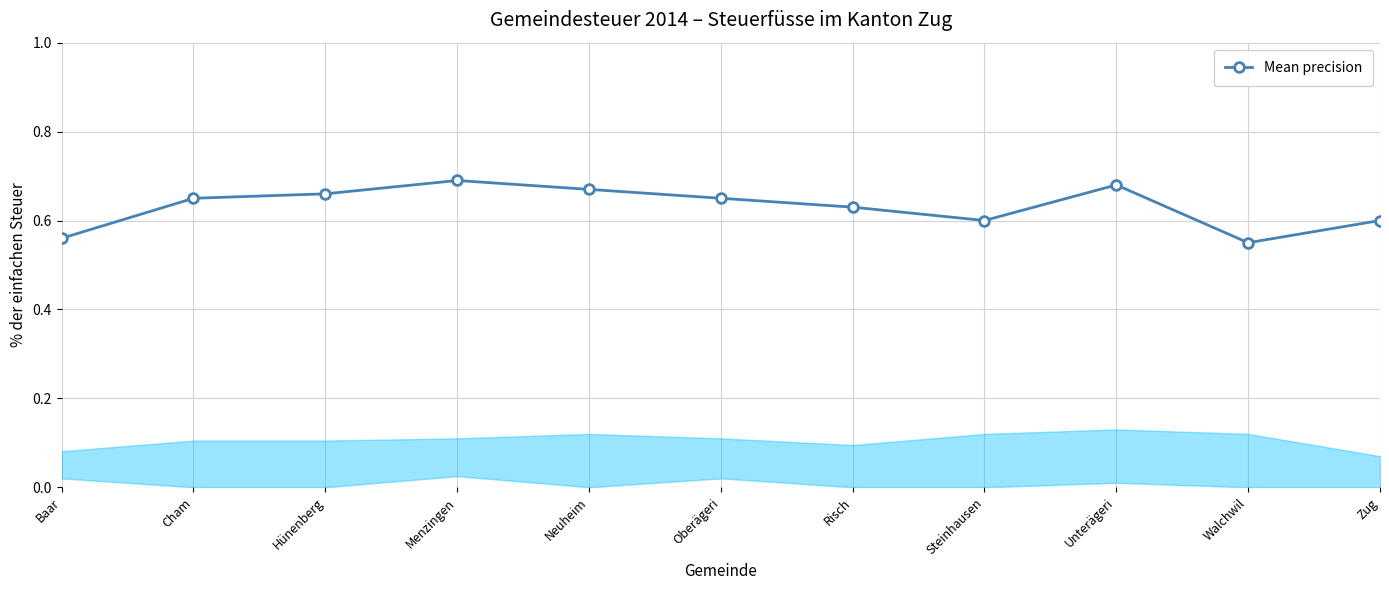

Which has a higher value, Risch or Neuheim?

Neuheim